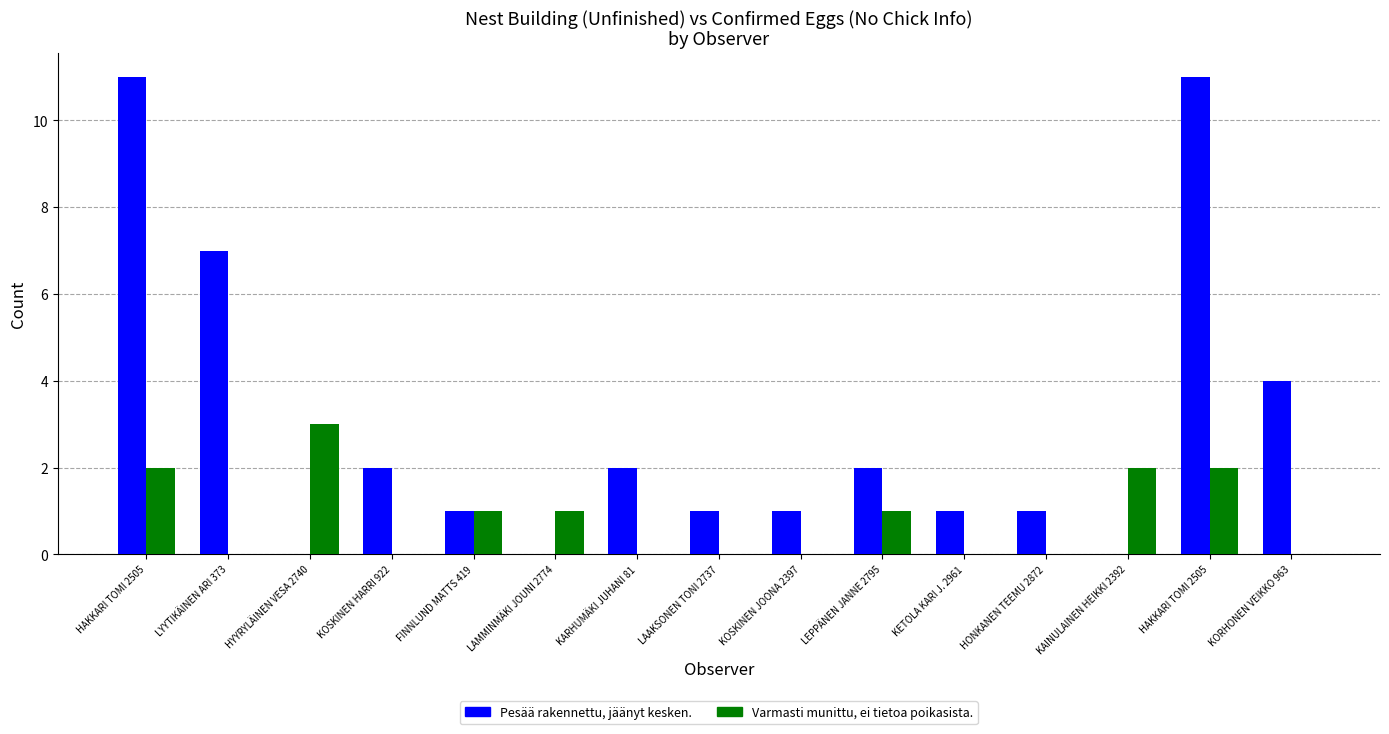

The Varmasti munittu, ei tietoa poikasista. series shows 0 at KARHUMÄKI JUHANI 81. True or false?

True